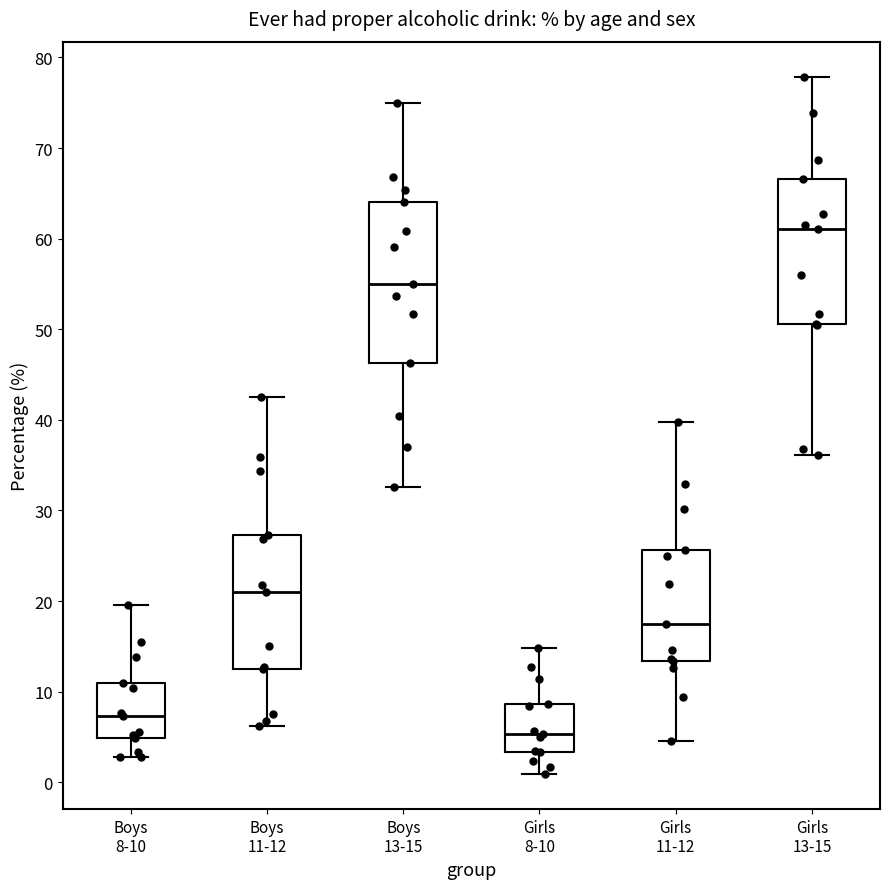

Where is the upper edge of the box for Girls 11-12 on the y-axis? The values are not printed on the chart, so give them approximately, as read against the axis.

26